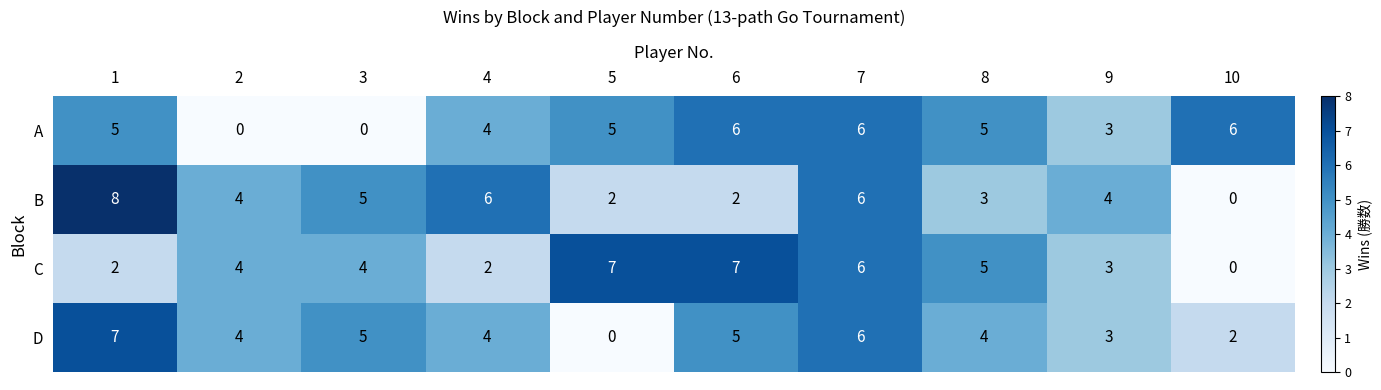

What is the difference between the B values at 1 and 6?

6